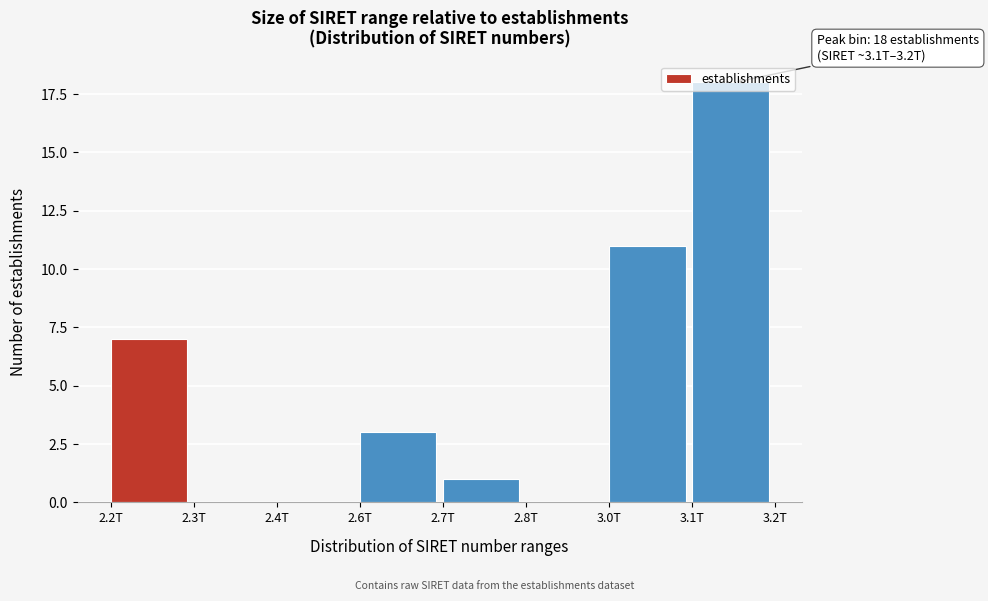

The value at 3.0T is 11. True or false?

True